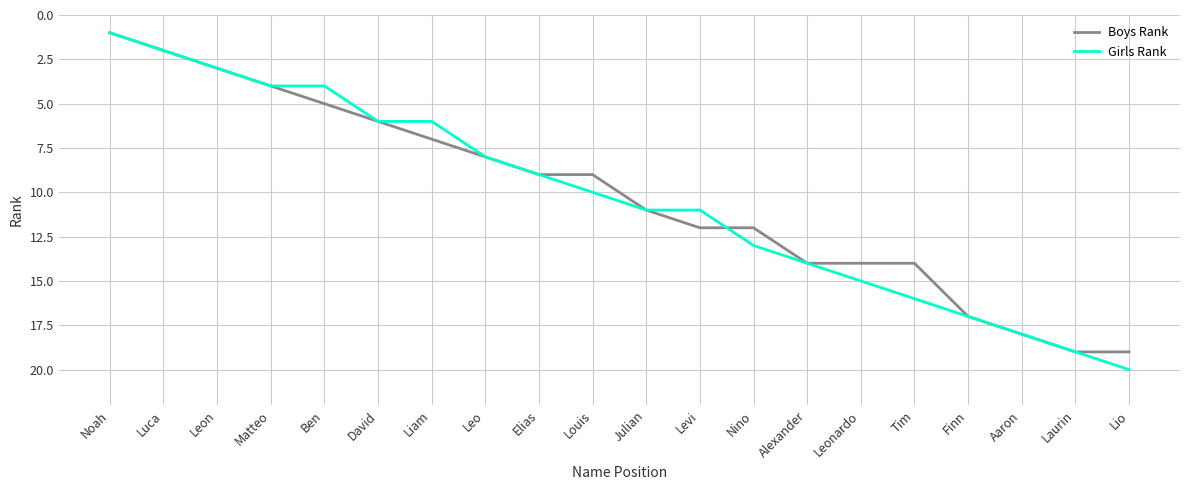

Which series has the largest range (max minus min)?

Girls Rank